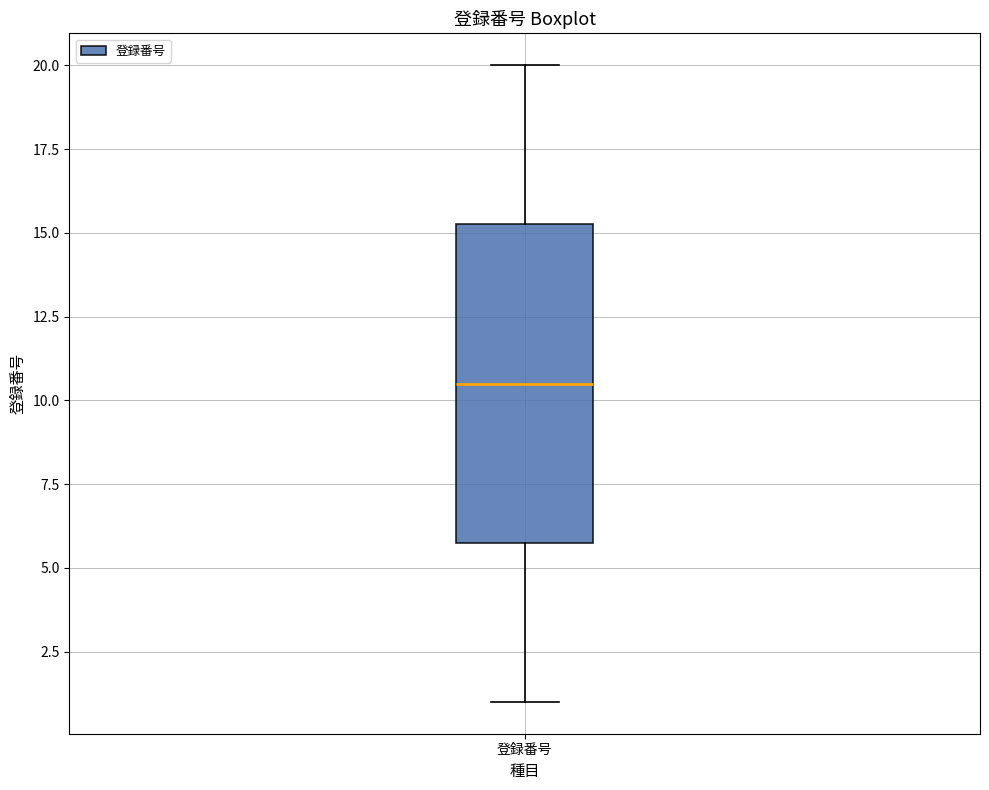

Where is the lower edge of the box for 登録番号 on the y-axis? The values are not printed on the chart, so give them approximately, as read against the axis.

6.0